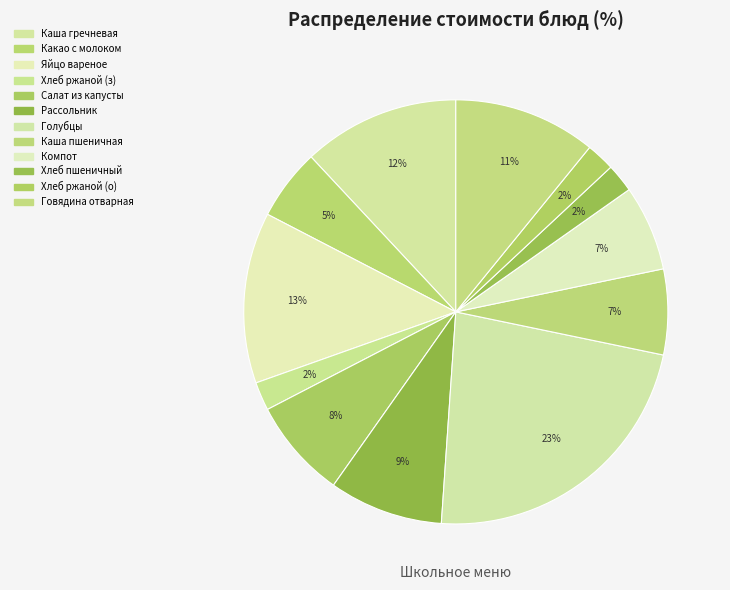

Which category has the biggest portion of the pie?

Голубцы Уралочка